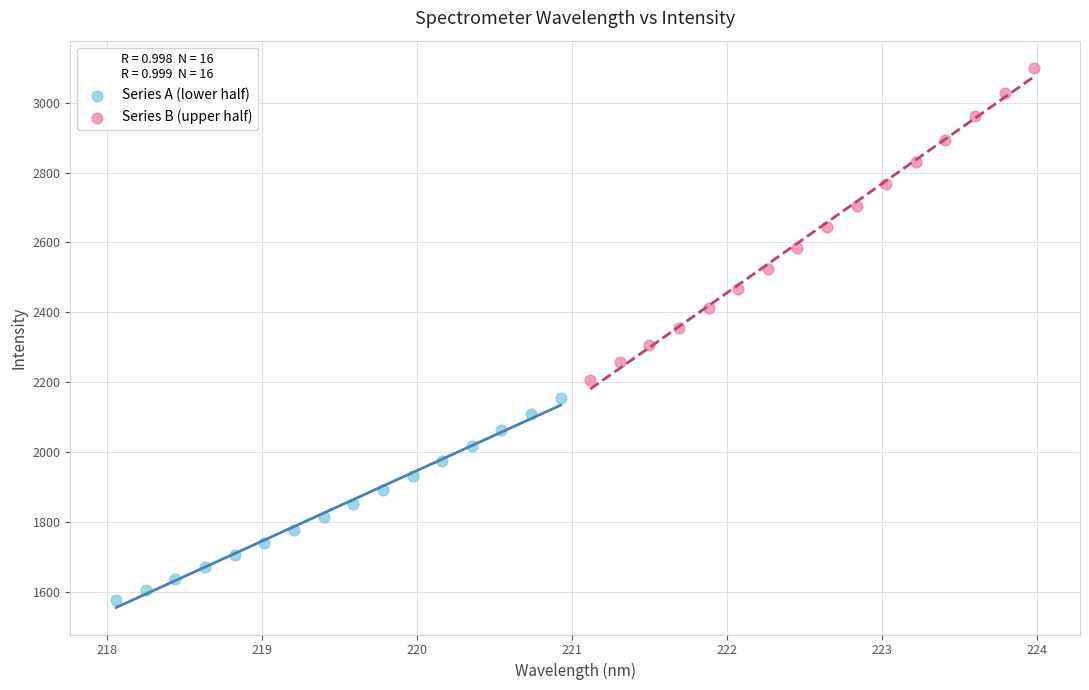

Which series has the largest Y range (max minus min)?

Series B (upper half)